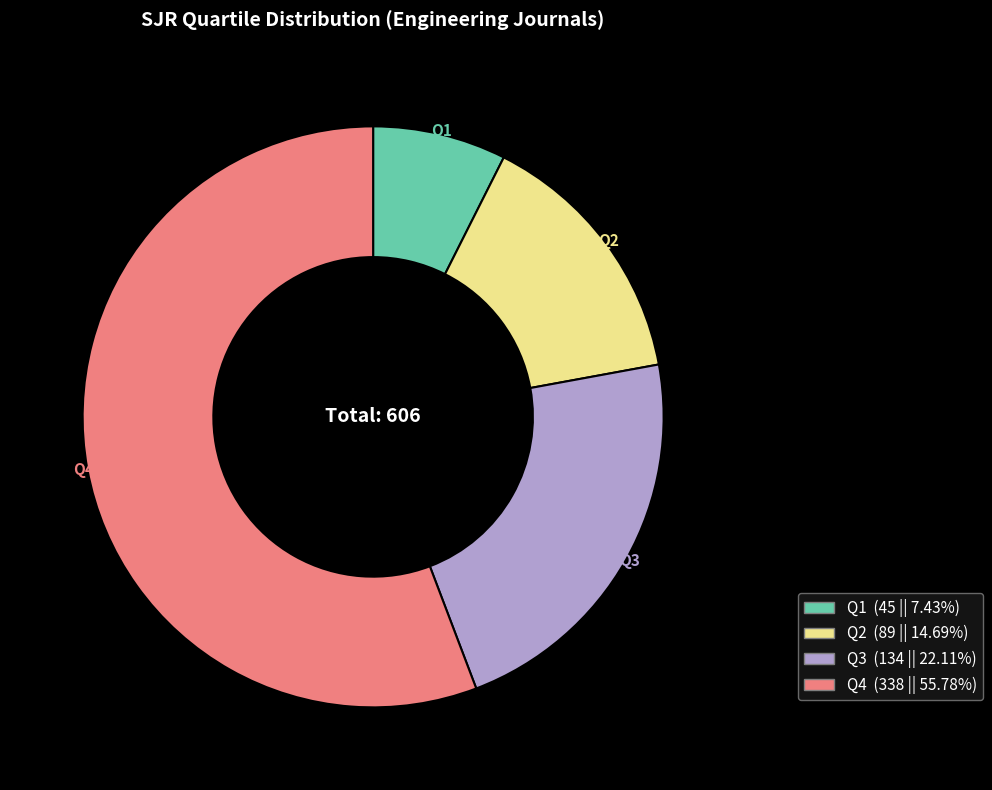

Is there a majority slice in this chart?

Yes